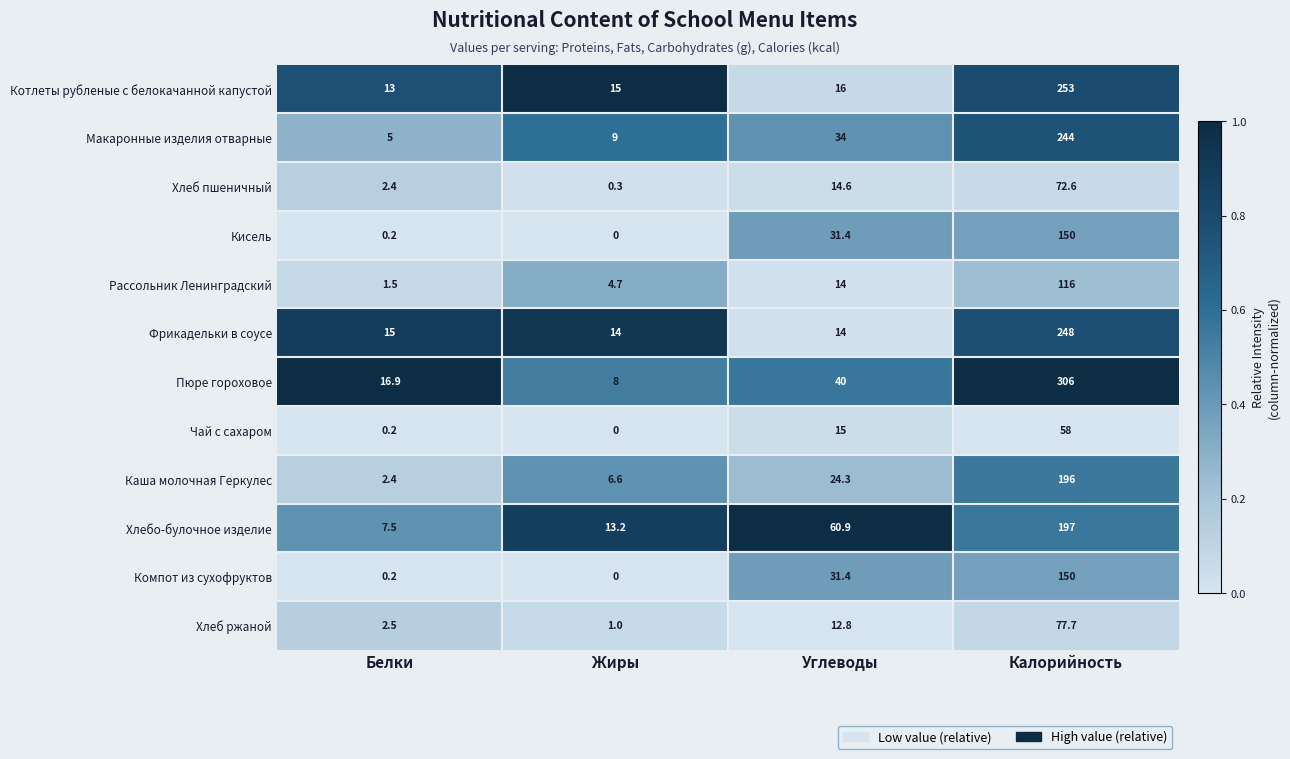

What is the total value across all series at Калорийность?

2068.3